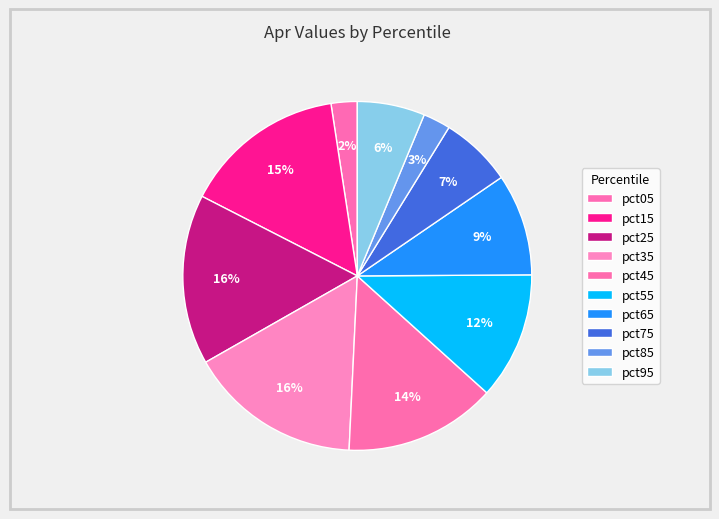

Does pct35 represent more than half of the total?

No